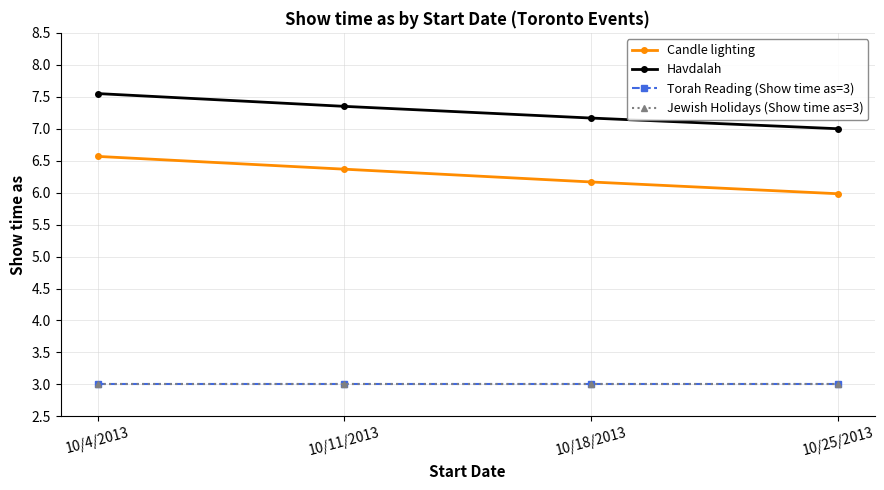

Does the chart have visible grid lines?

Yes